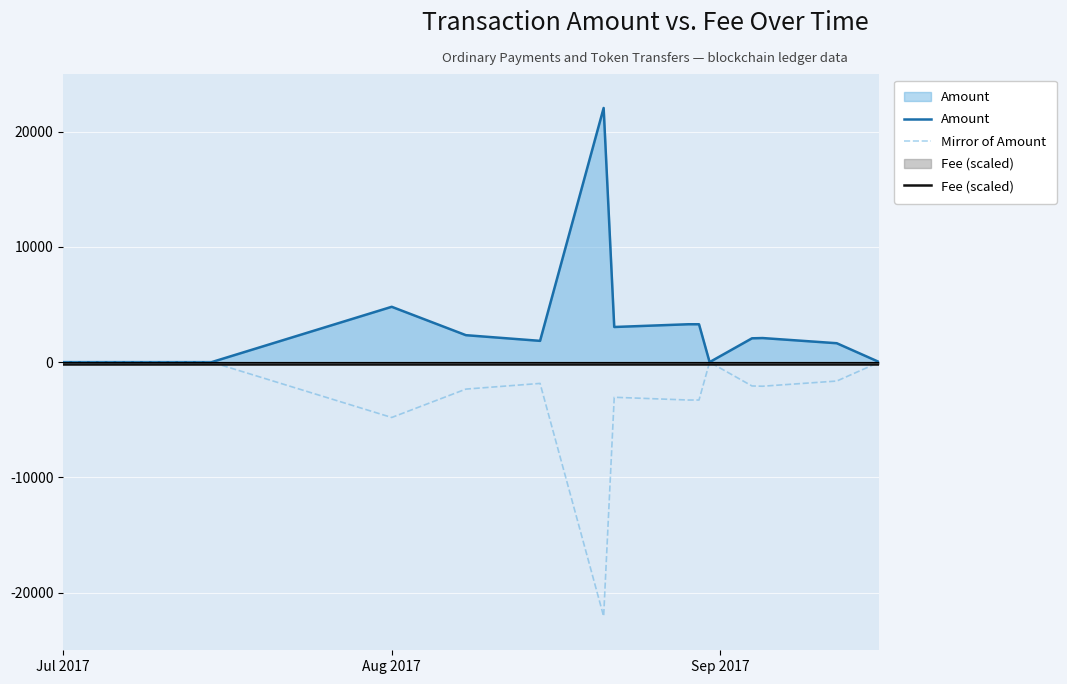

The Mirror of Amount series shows -0.0 at Jul 2017. True or false?

True